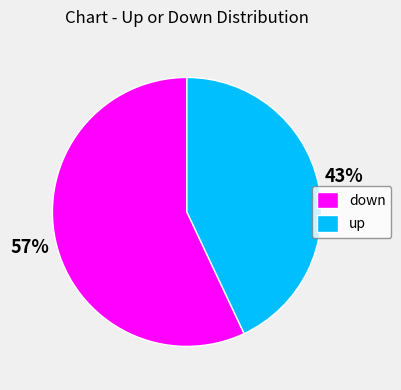

To the nearest percent, what is the difference between the down and up slice percentages?

14%